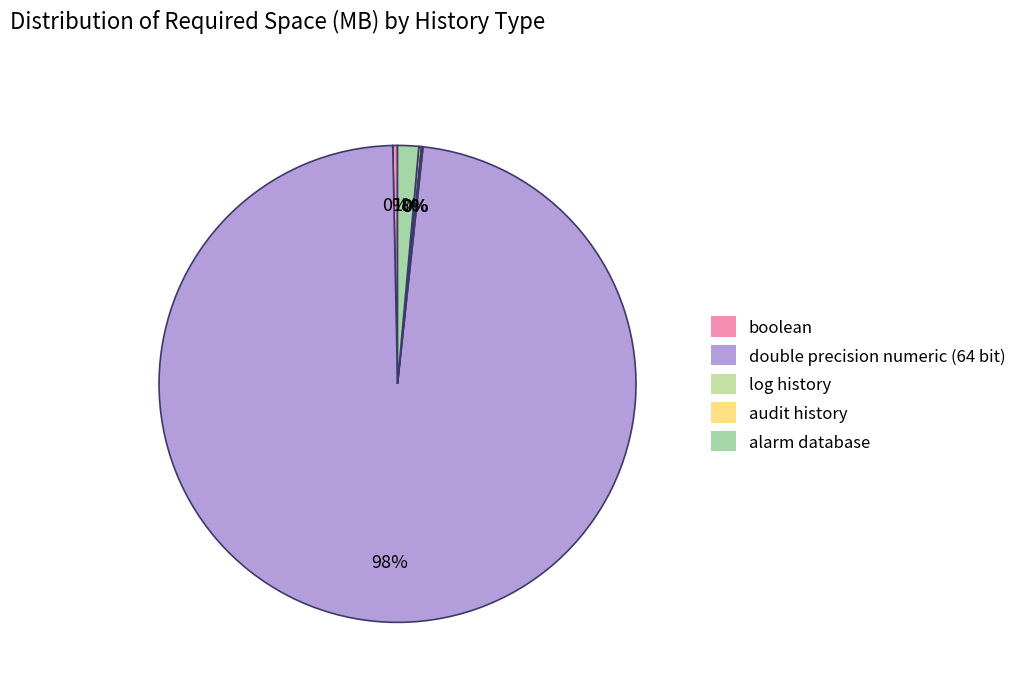

Count the number of slices in the pie.

5